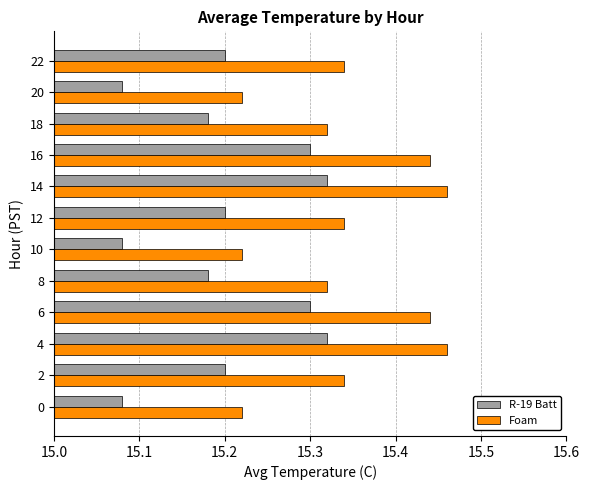

Which series has the largest total across all categories?

Foam